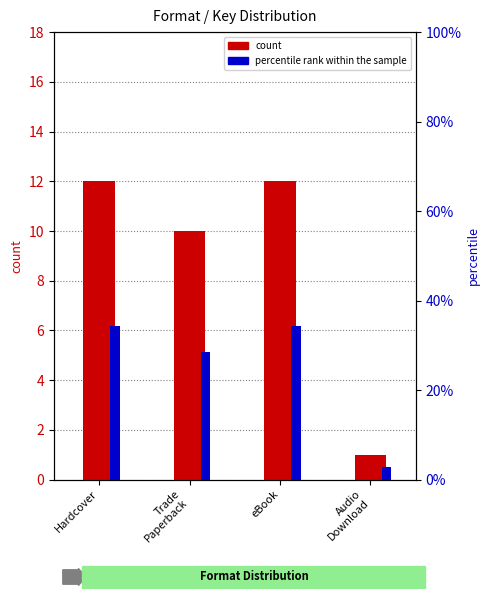

What is the value of the count bar at the 2nd from the left?

10.0